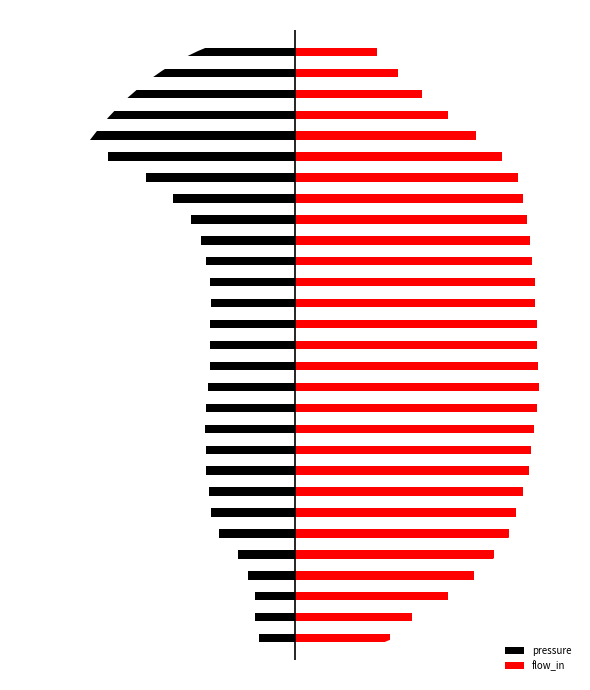

Reading left to right, what are all the values shown in this chart?

pressure: 0=0.0	1=-0.9	2=-1.0	3=-1.0	4=-1.1	5=-1.4	6=-1.9	7=-2.1	8=-2.1	9=-2.2	10=-2.2	11=-2.2	12=-2.2	13=-2.1	14=-2.1	15=-2.1	16=-2.1	17=-2.1	18=-2.1	19=-2.2	20=-2.3	21=-2.6	22=-3.0	23=-3.7	24=-4.6	25=-5.5	26=-6.0	27=-5.9	28=-5.5	29=-5.2
flow_in: 0=0.0	1=2.3	2=2.9	3=3.8	4=4.4	5=4.9	6=5.2	7=5.4	8=5.6	9=5.7	10=5.8	11=5.9	12=5.9	13=6.0	14=6.0	15=5.9	16=5.9	17=5.9	18=5.9	19=5.8	20=5.8	21=5.7	22=5.6	23=5.5	24=5.1	25=4.4	26=3.8	27=3.1	28=2.5	29=2.0